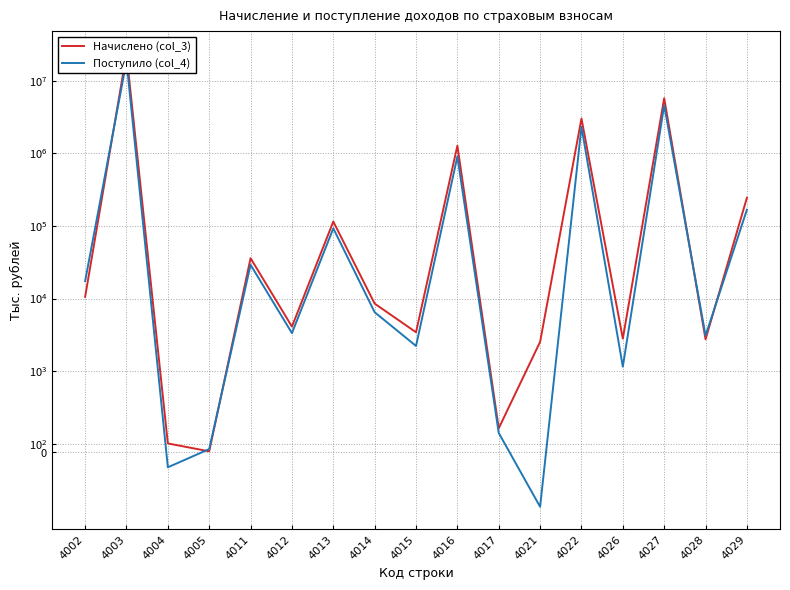

The Начислено (col_3) series shows 1277716 at 4016. True or false?

True